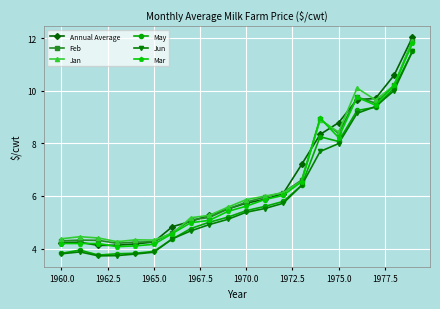

At how many categories does at least one series exceed 7?

7